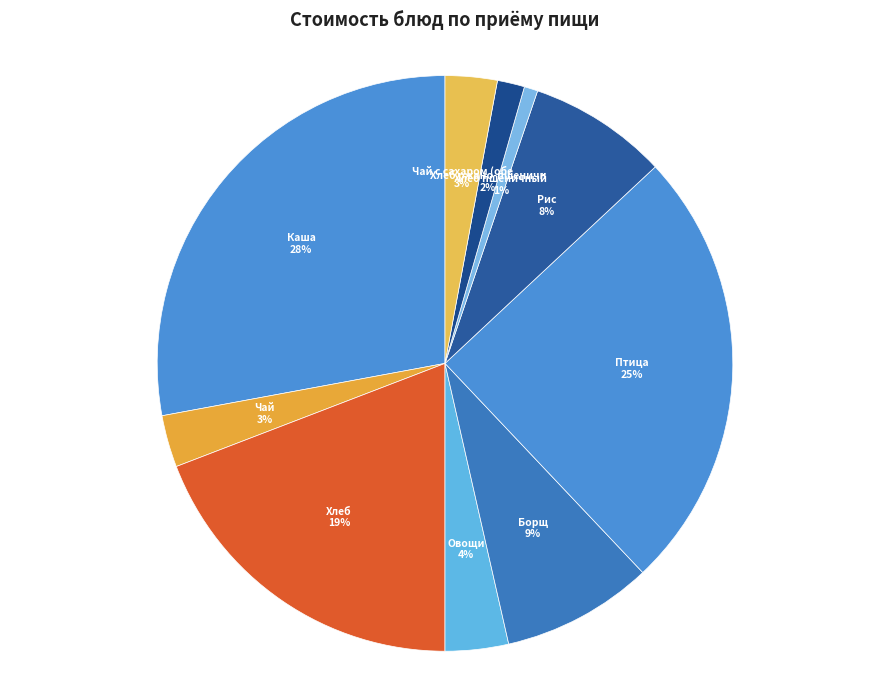

Rank the categories by value from highest to lowest.

Каша молочная из манной крупы, Птица тушенная в соусе, Хлеб с маслом и сыром, Борщ с капустой и картофелем, Рис отварной с маслом, Овощи натуральные свежие, Чай с сахаром (завтрак), Чай с сахаром (обед), Хлеб ржано-пшеничный, Хлеб пшеничный